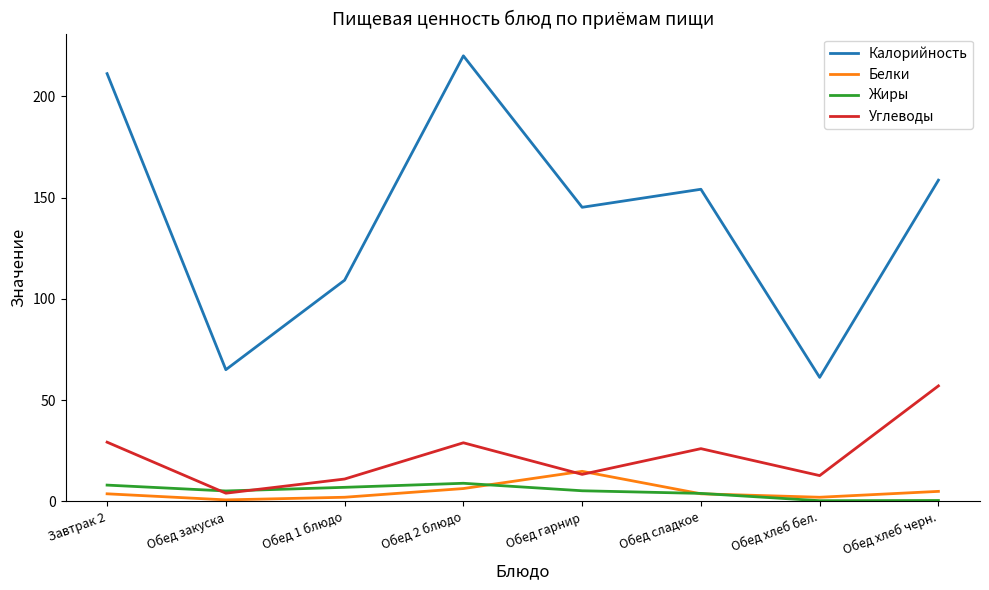

True or false: Жиры and Калорийность intersect in this chart.

False